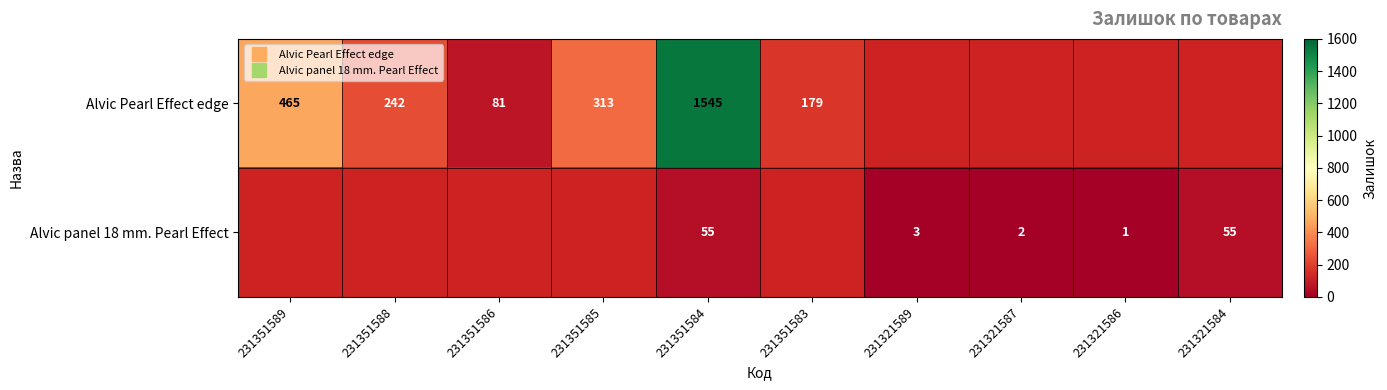

What is the difference between the Alvic Pearl Effect edge values at 231351584 and 231351583?

1366.0